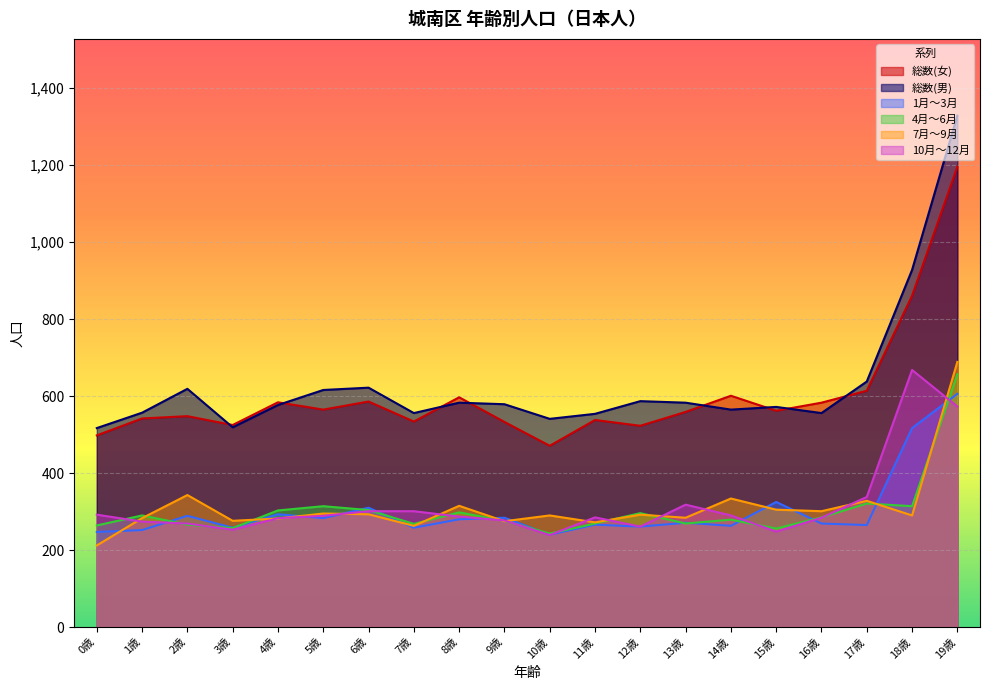

At which label does 7月～9月 reach its peak?

19歳